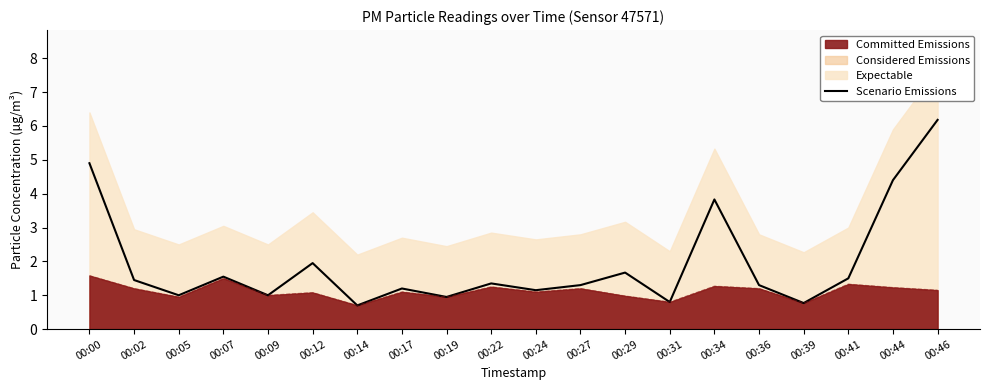

How many interior local valleys (lower than both neighbors) does the data have?

7